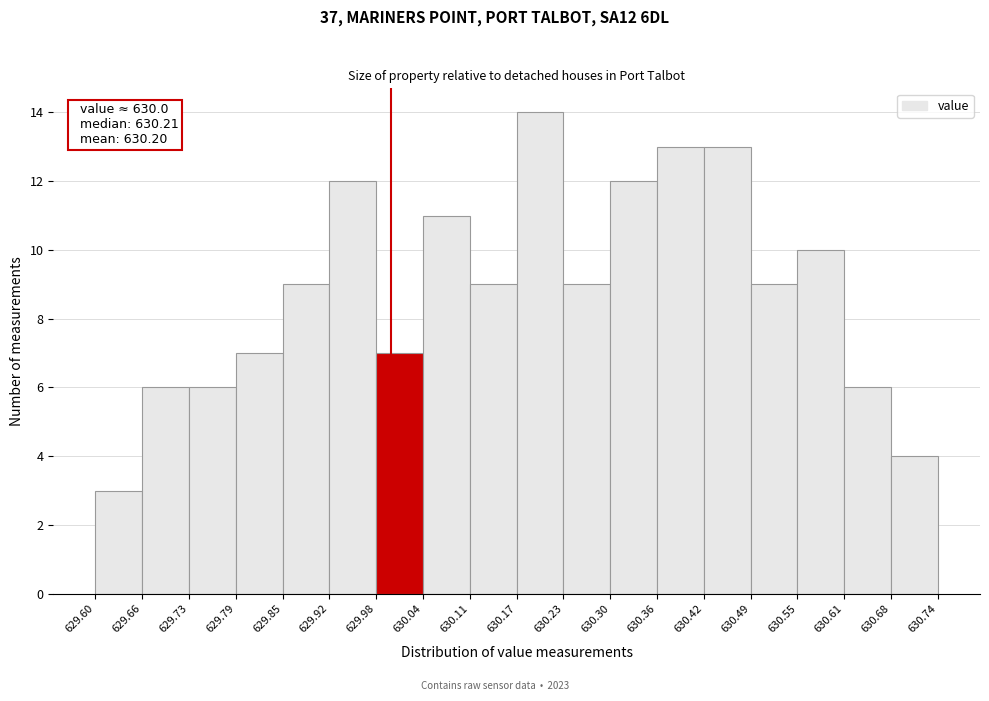

Over which range of the x-axis is the bar tallest?

630.17 to 630.23